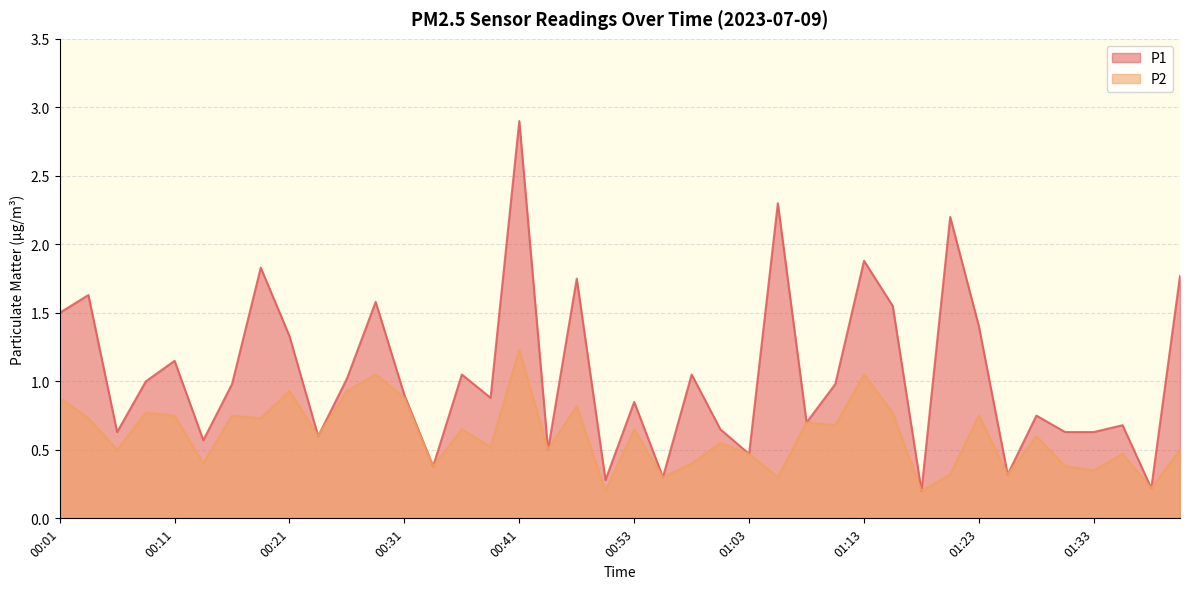

What is the label of the 5th point from the right?

01:31